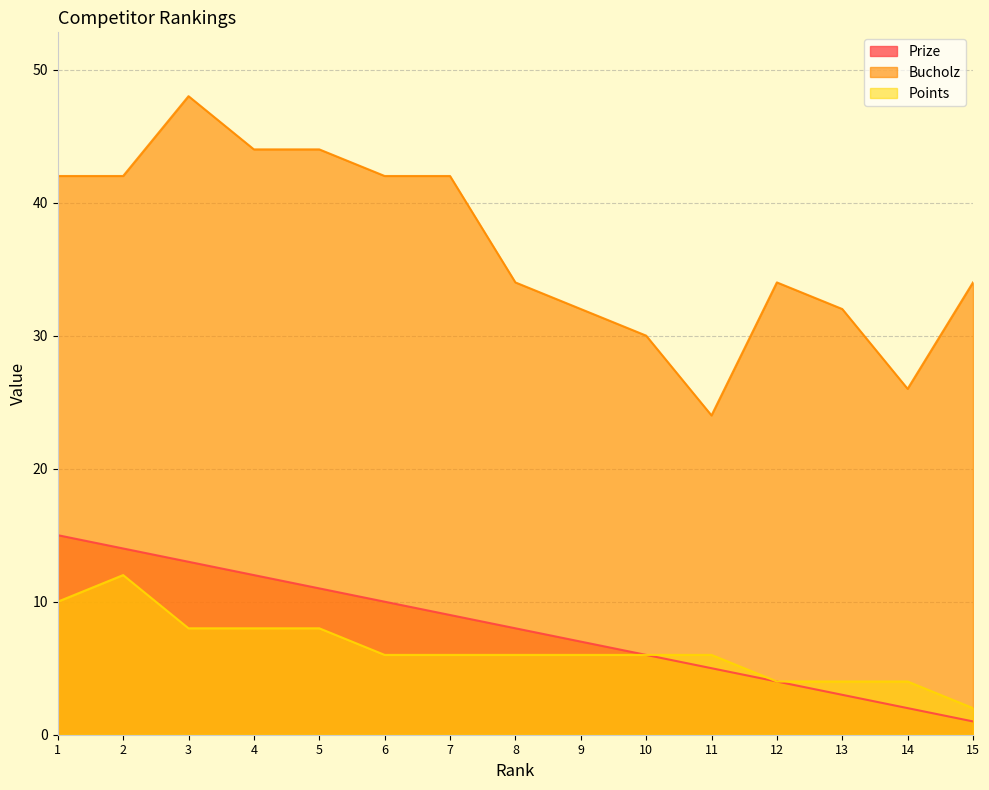

What is the spread (max minus min) of values at 15?

33